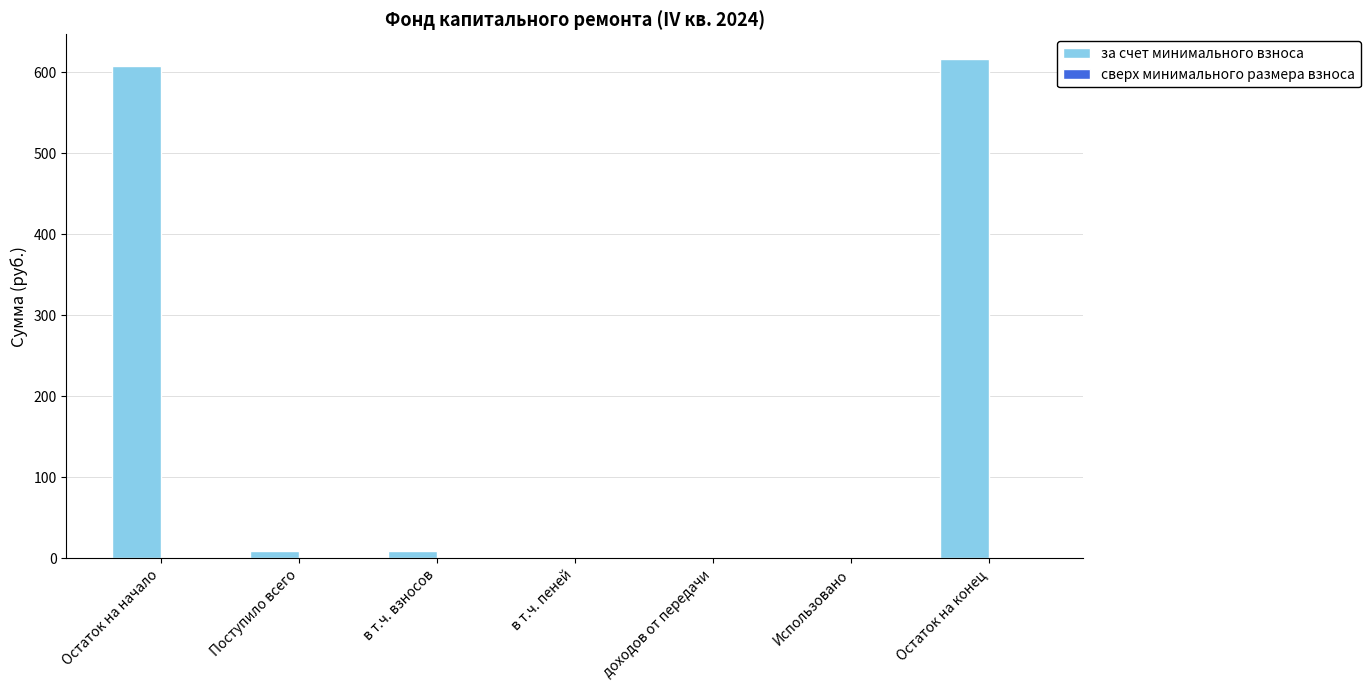

The value at Остаток на конец is 218.1. True or false?

False